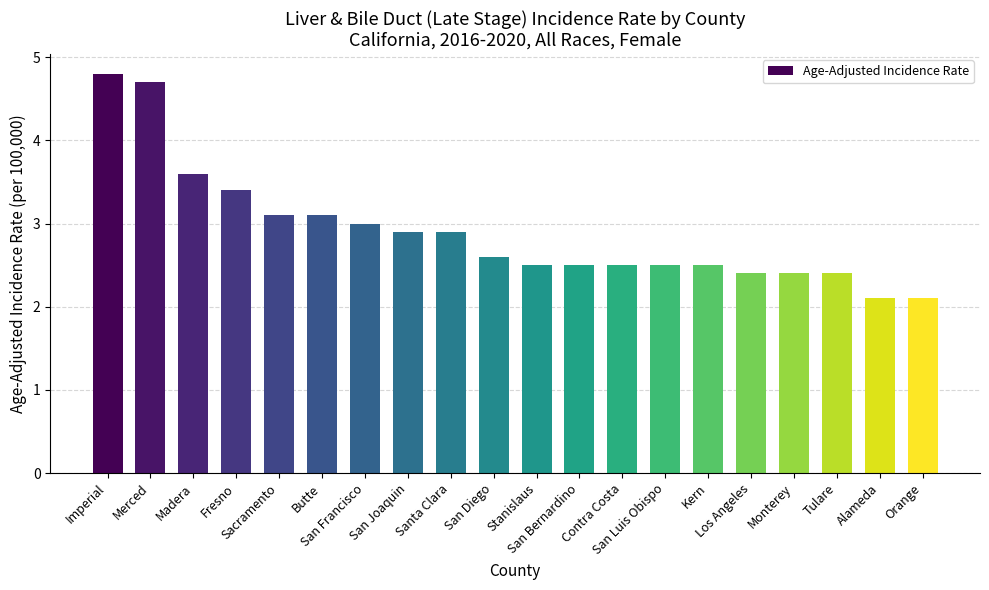

Are the bars grouped side by side (vs. stacked)?

No